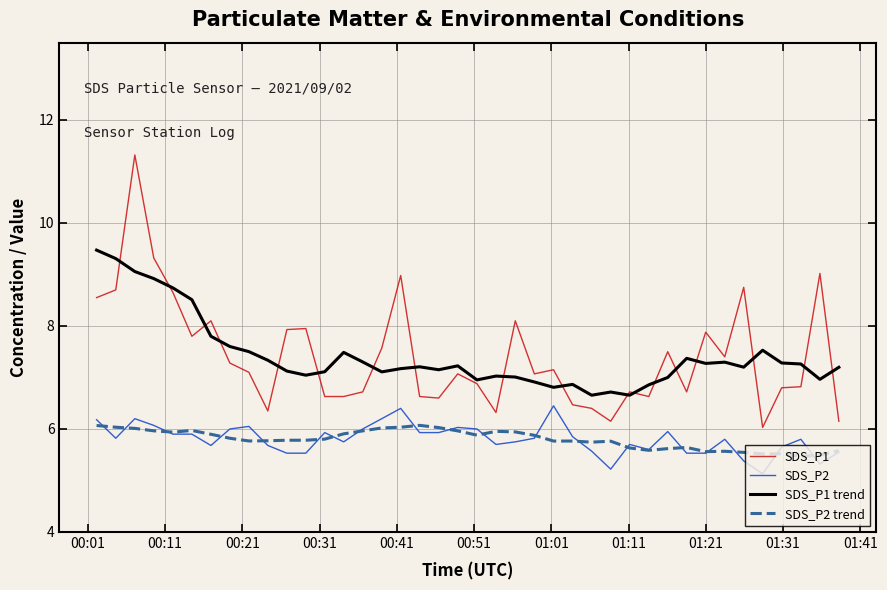

What is the maximum value shown in the chart?

11.3